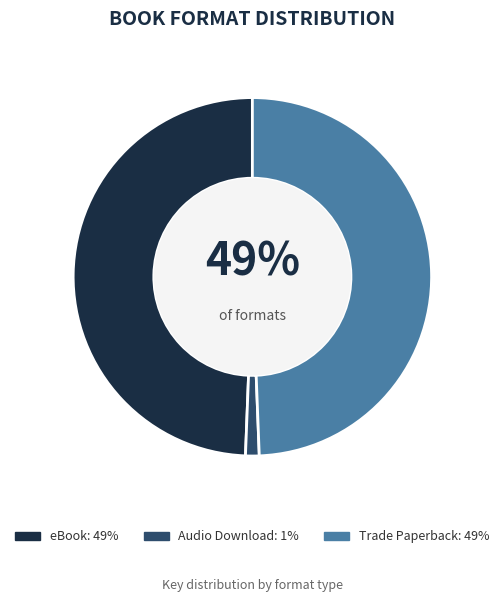

Is there any slice that represents more than half of the pie?

No